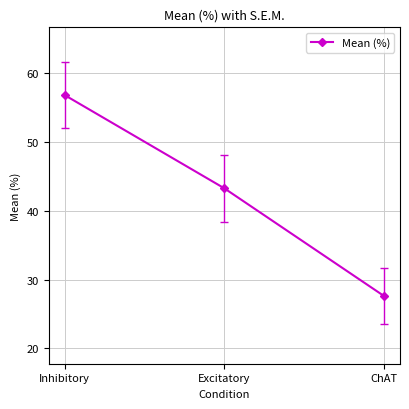

What is the sum of the values at Excitatory and Inhibitory?

100.0